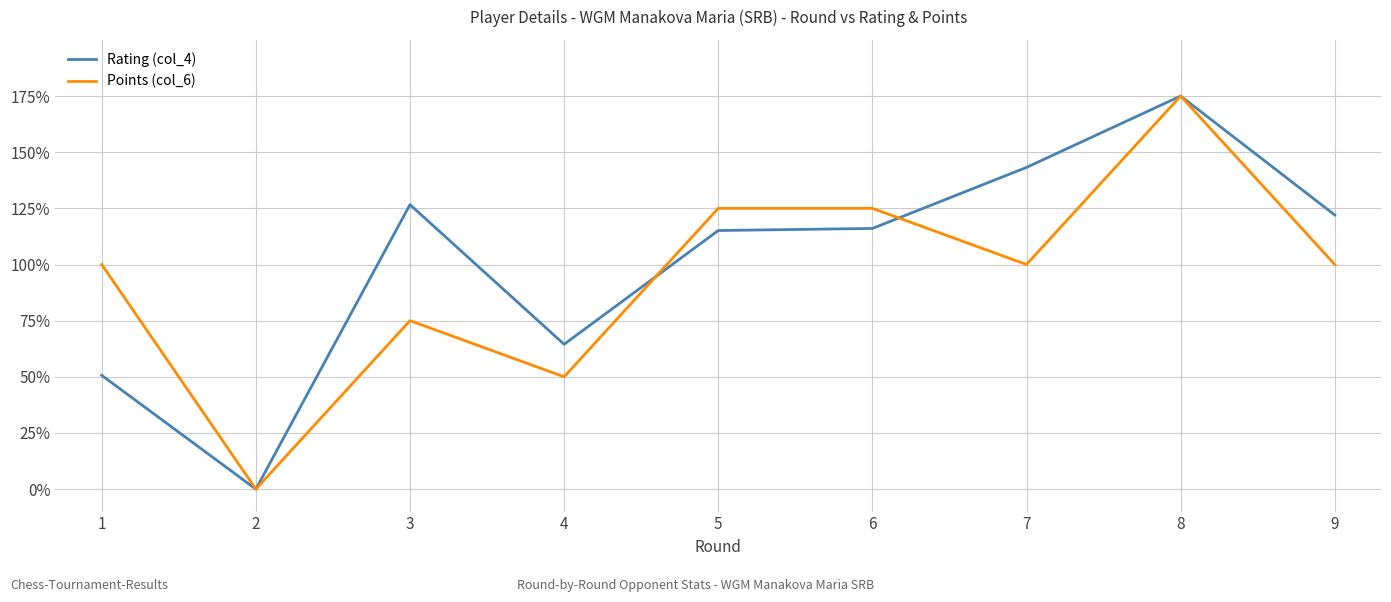

Reading left to right, transcribe all the data shown in this chart.

Rating (col_4): 50.7	0.0	126.6	64.5	115.1	116.1	143.2	175.0	122.0
Points (col_6): 100.0	0.0	75.0	50.0	125.0	125.0	100.0	175.0	100.0